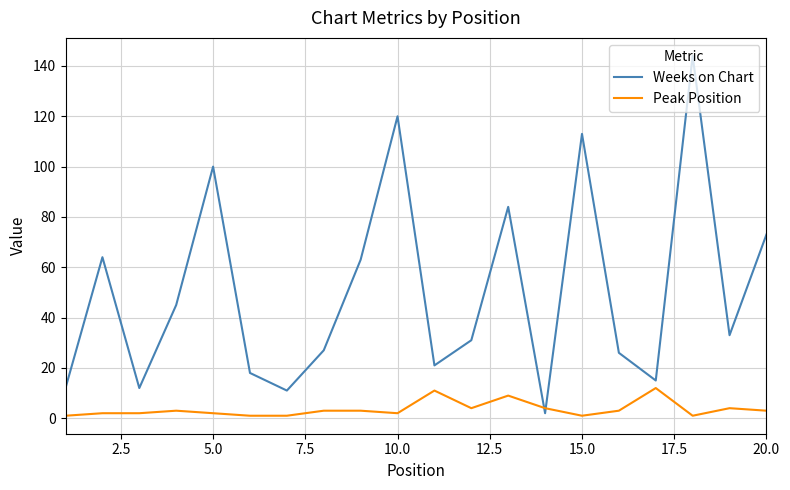

What is the difference between the second highest and minimum values in the Weeks on Chart series?

118